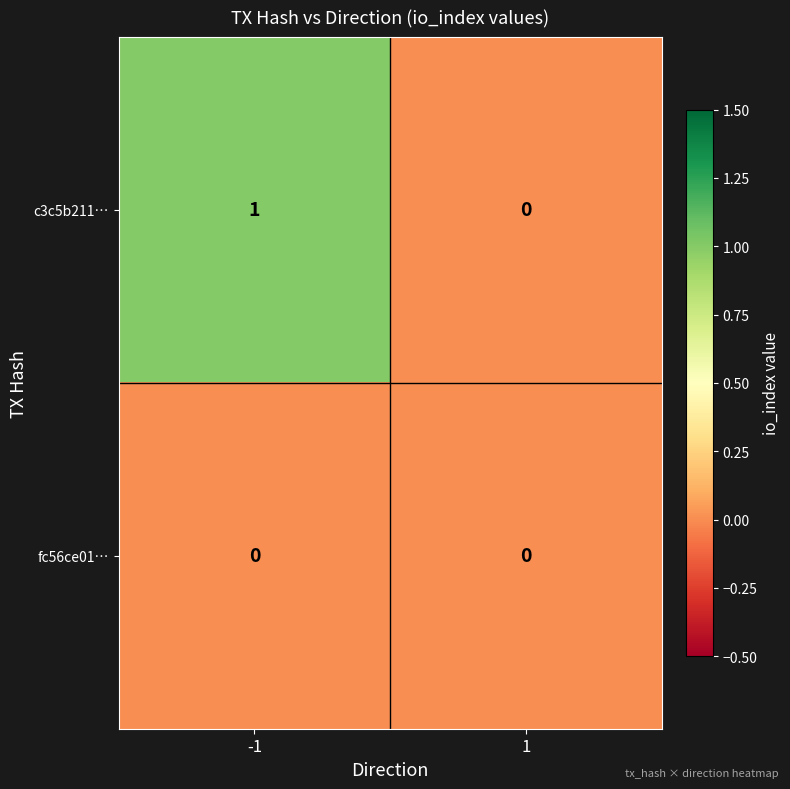

Is it true that fc56ce01… equals 0 at -1?

True